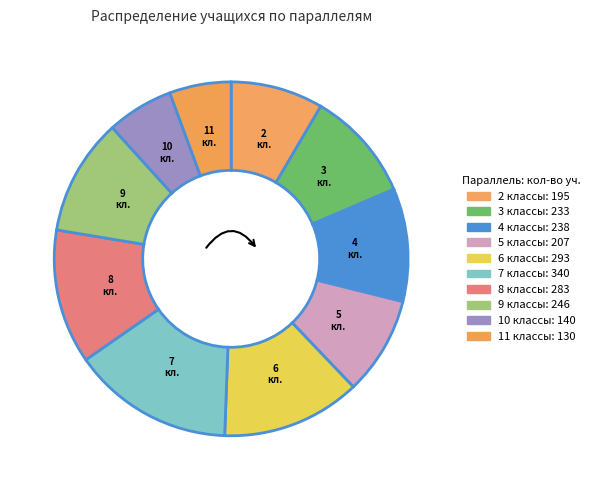

How many segments does this pie chart have?

10